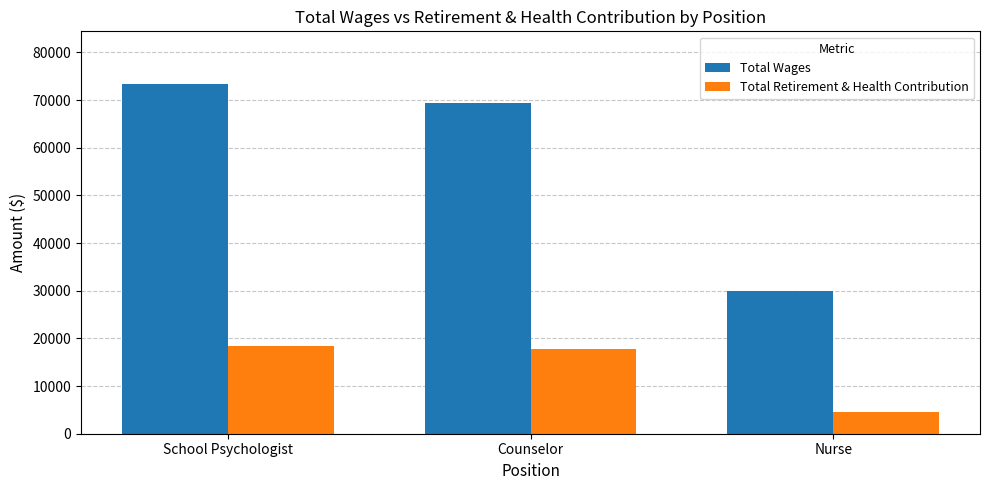

Reading left to right, transcribe all the data shown in this chart.

Total Wages: 73402	69442	30035
Total Retirement & Health Contribution: 18308	17796	4648